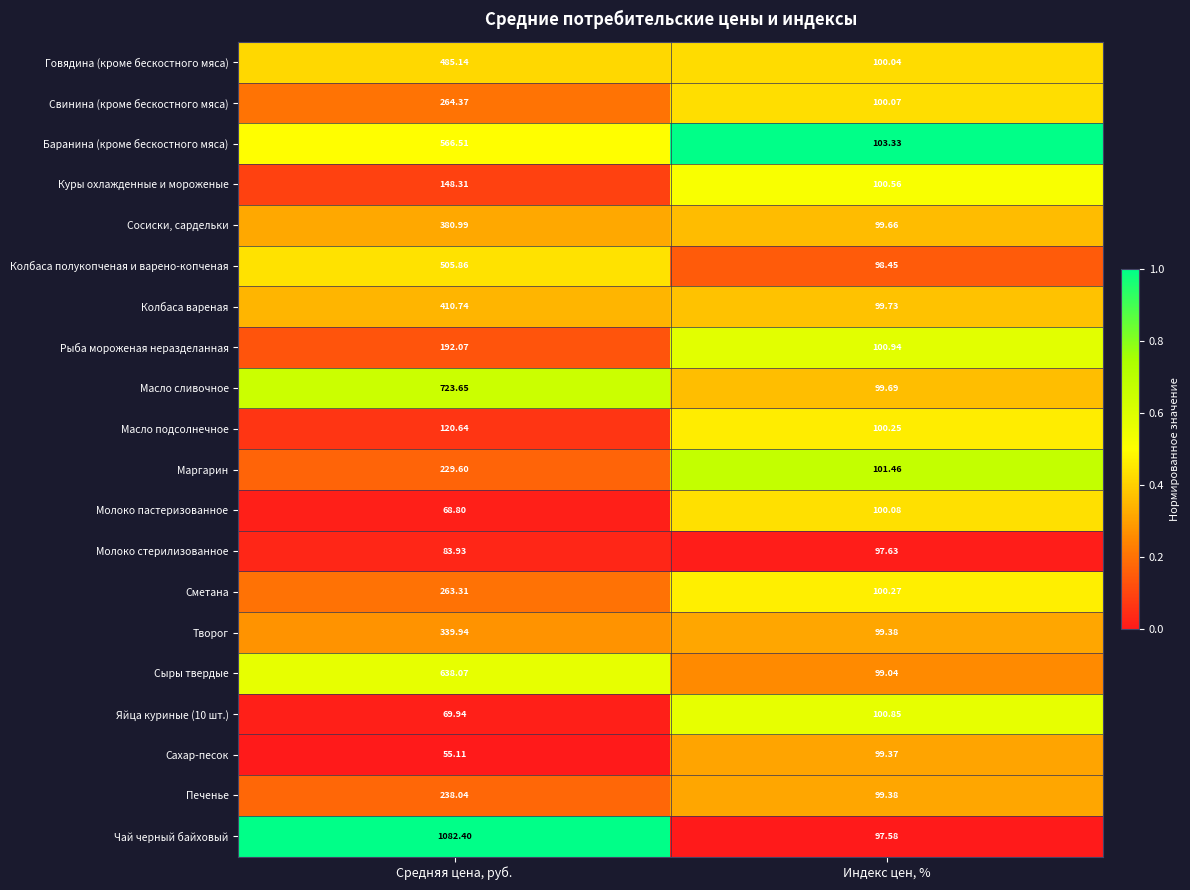

At which category does the chart reach its minimum across all series?

Средняя цена, руб.